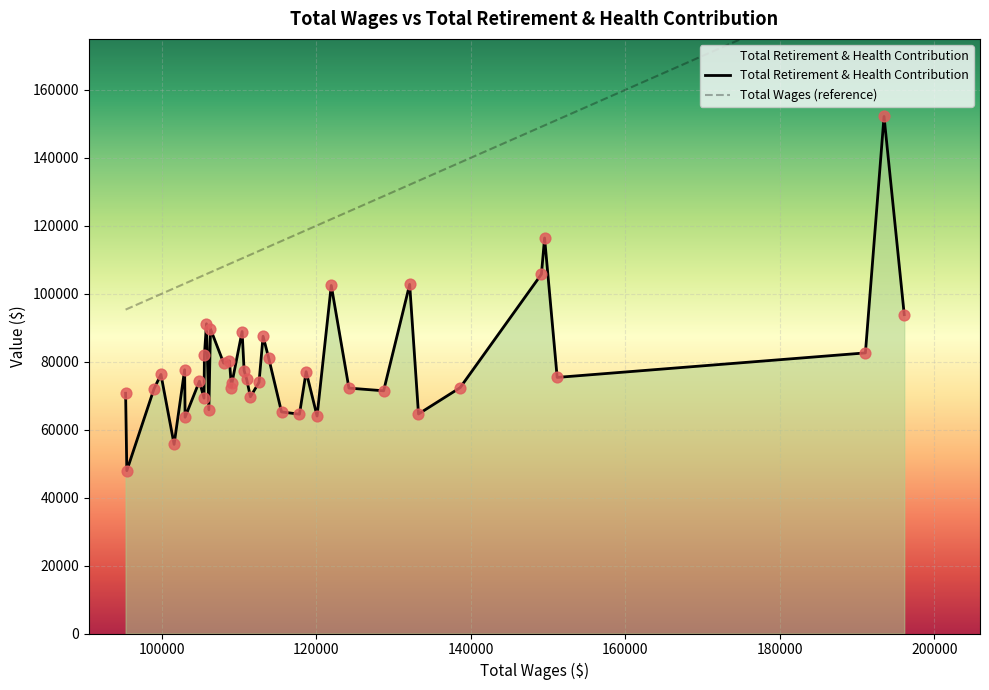

What is the total value across all series at 26?

187596